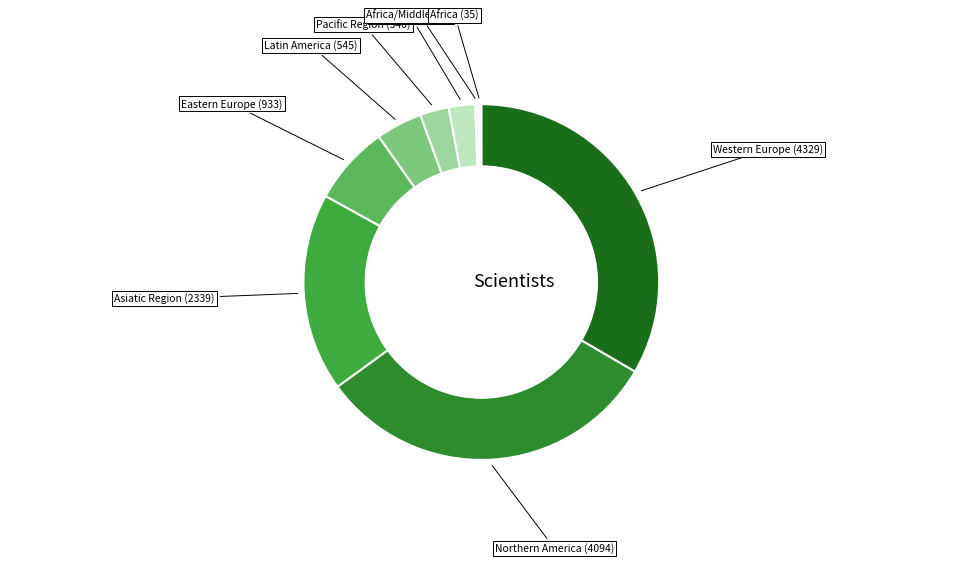

Between Pacific Region (340) and Eastern Europe (933), which is larger?

Eastern Europe (933)